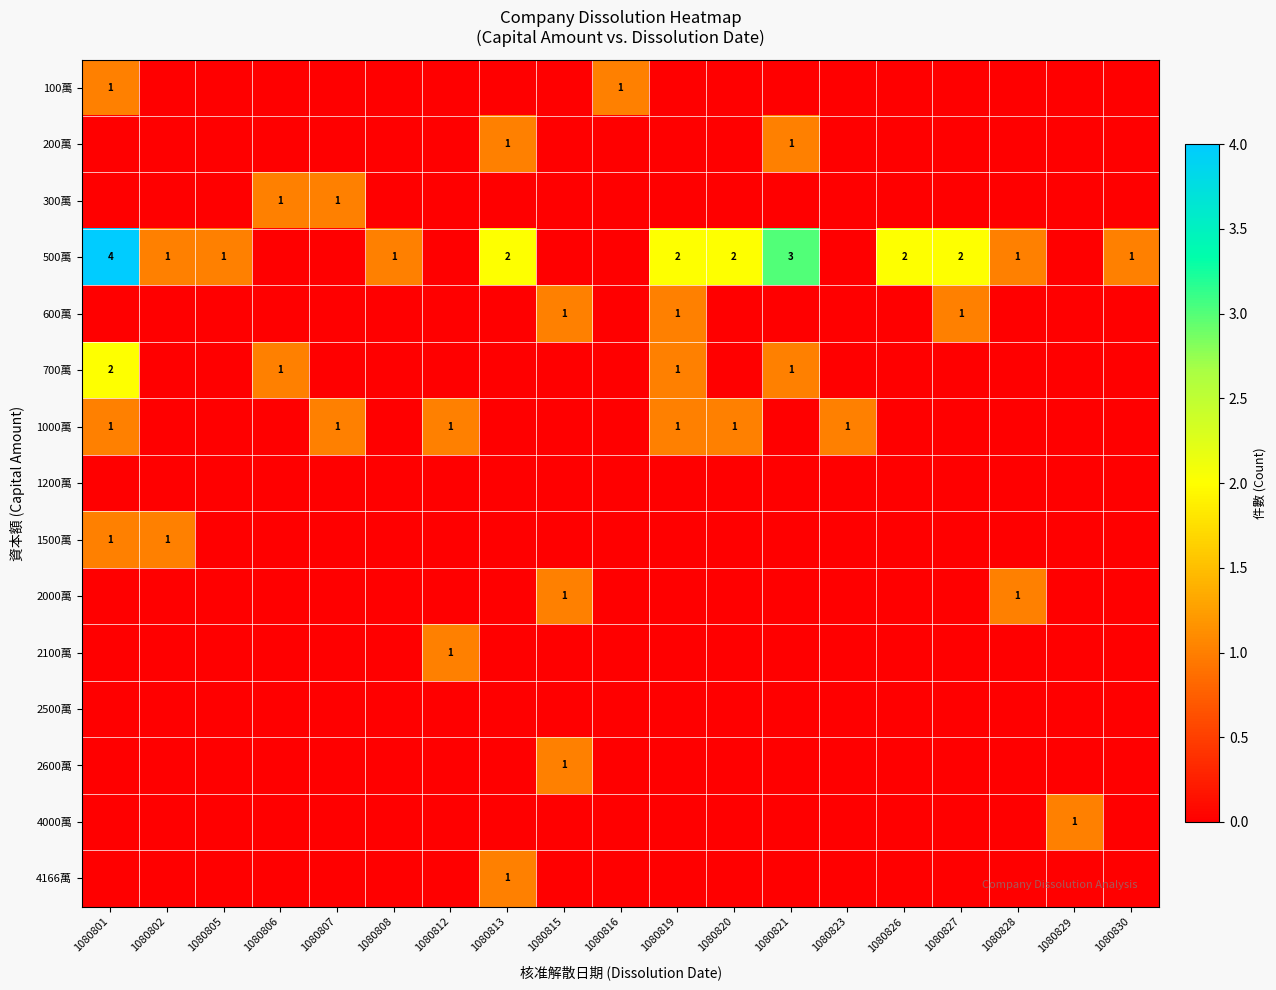

The value of 500萬 at 1080801 is 4. True or false?

True